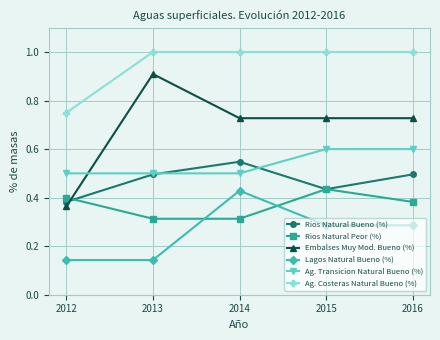

What is the spread (max minus min) of values at 2013?

0.9